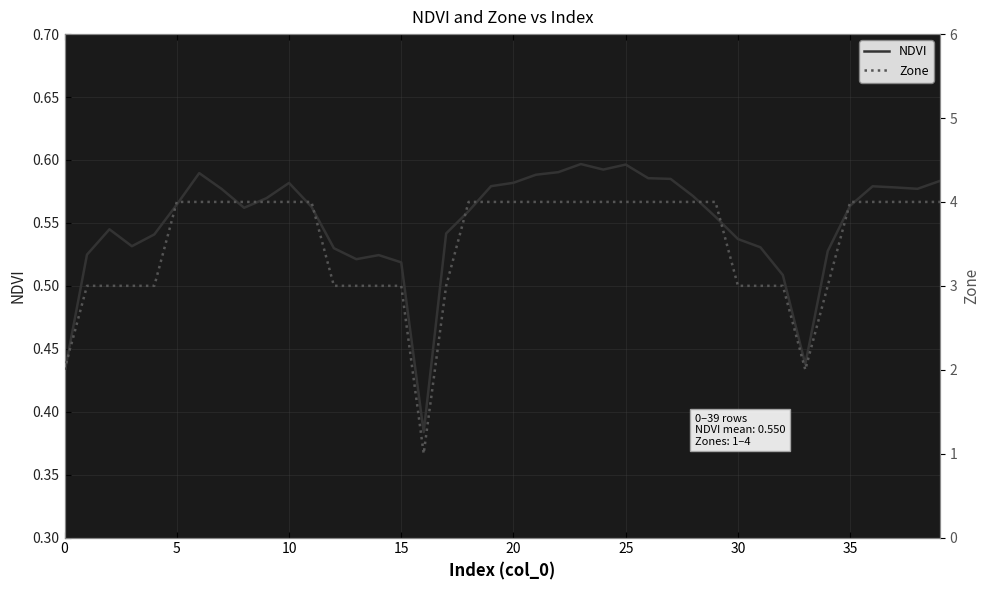

What is the label of the 26th point from the left?

25